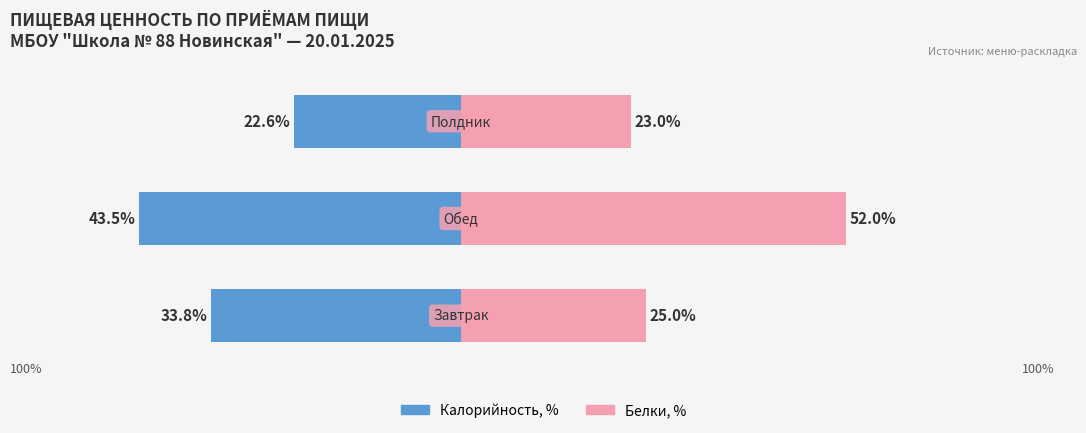

Count the number of categories in the chart.

3